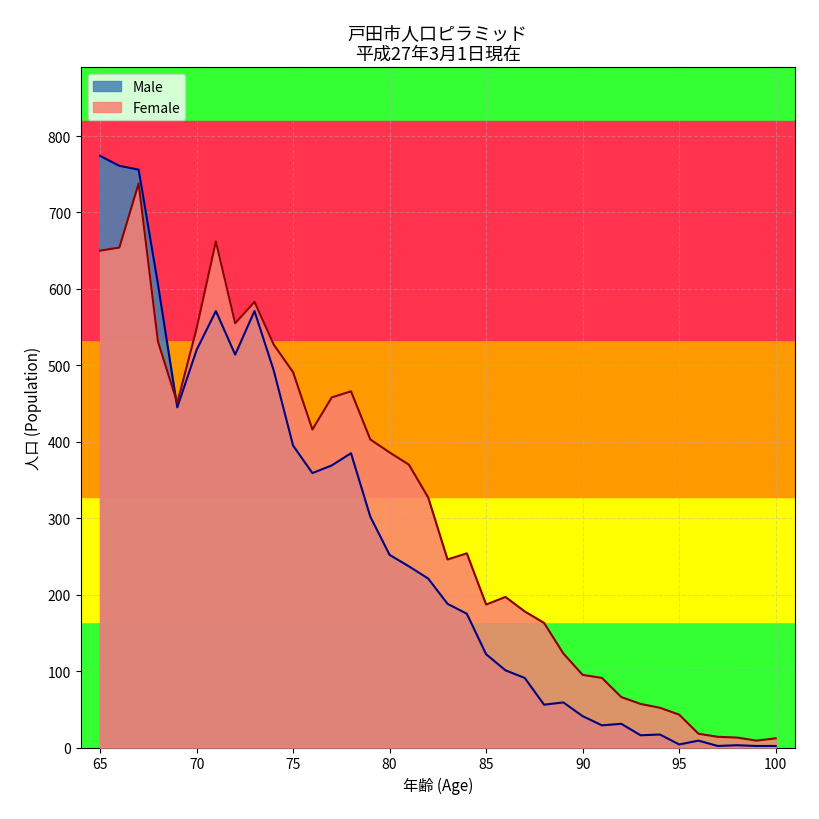

The Male series shows 904 at 68. True or false?

False